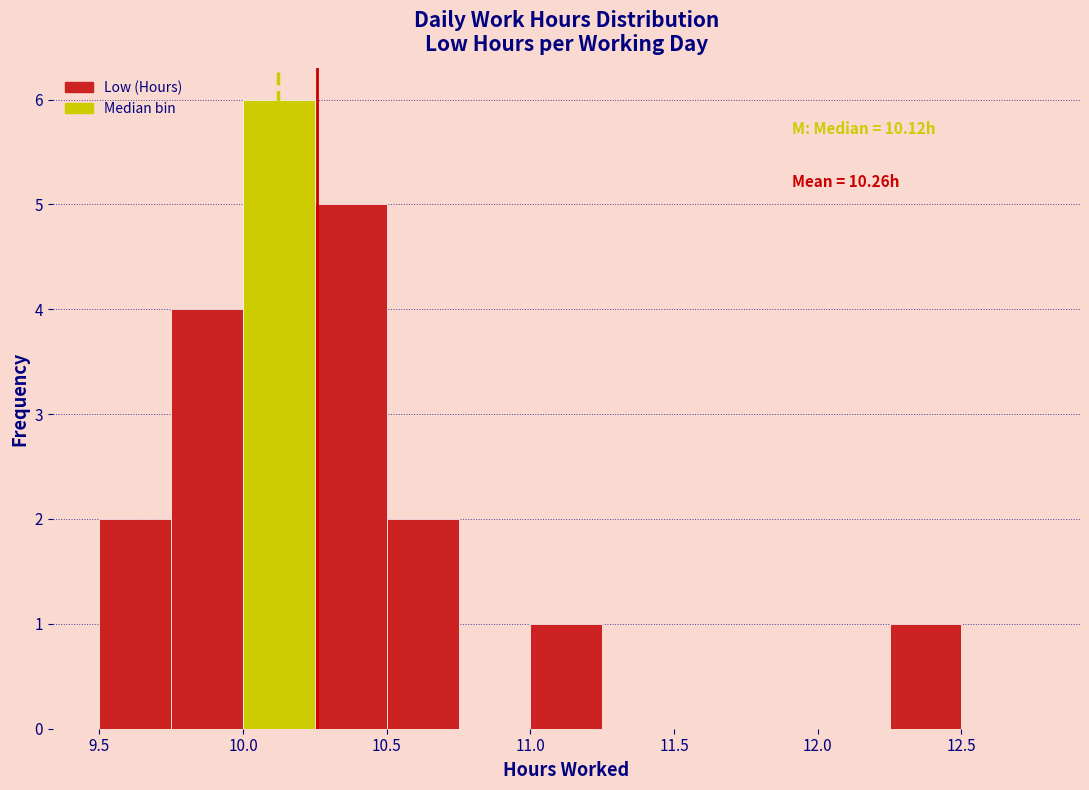

Which range on the x-axis has the tallest bar?

10.00 to 10.25